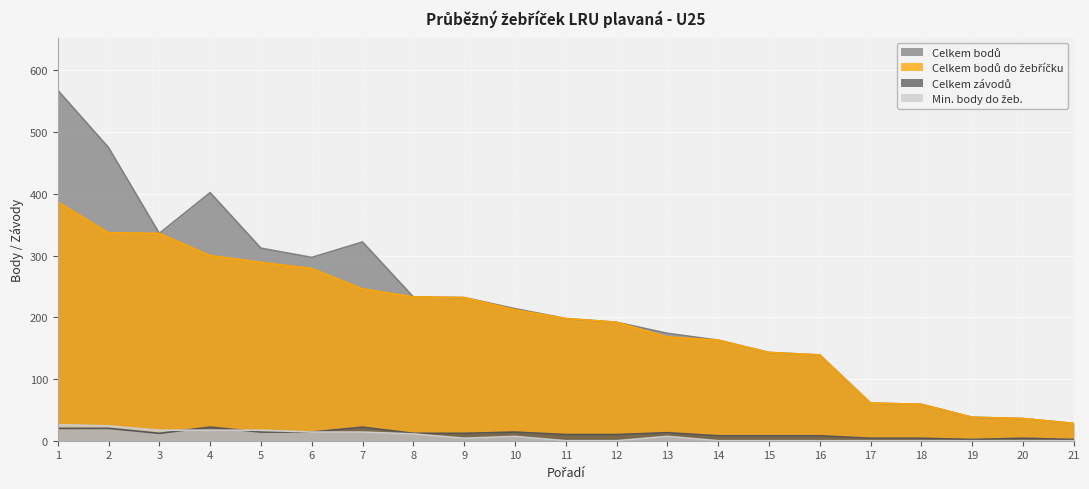

True or false: Celkem bodů and Min. body do žeb. cross at least once.

False